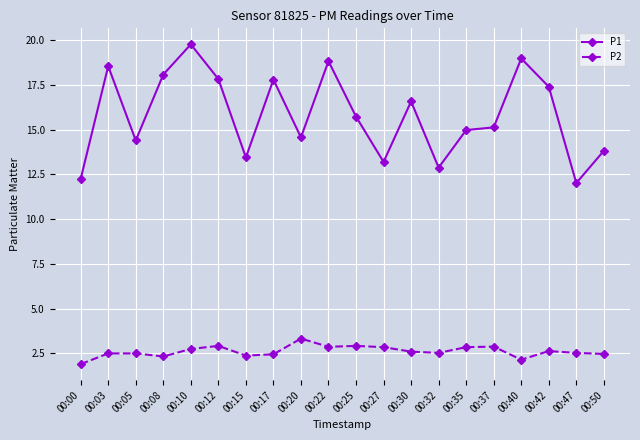

How many values in the P2 series are below 2?

1